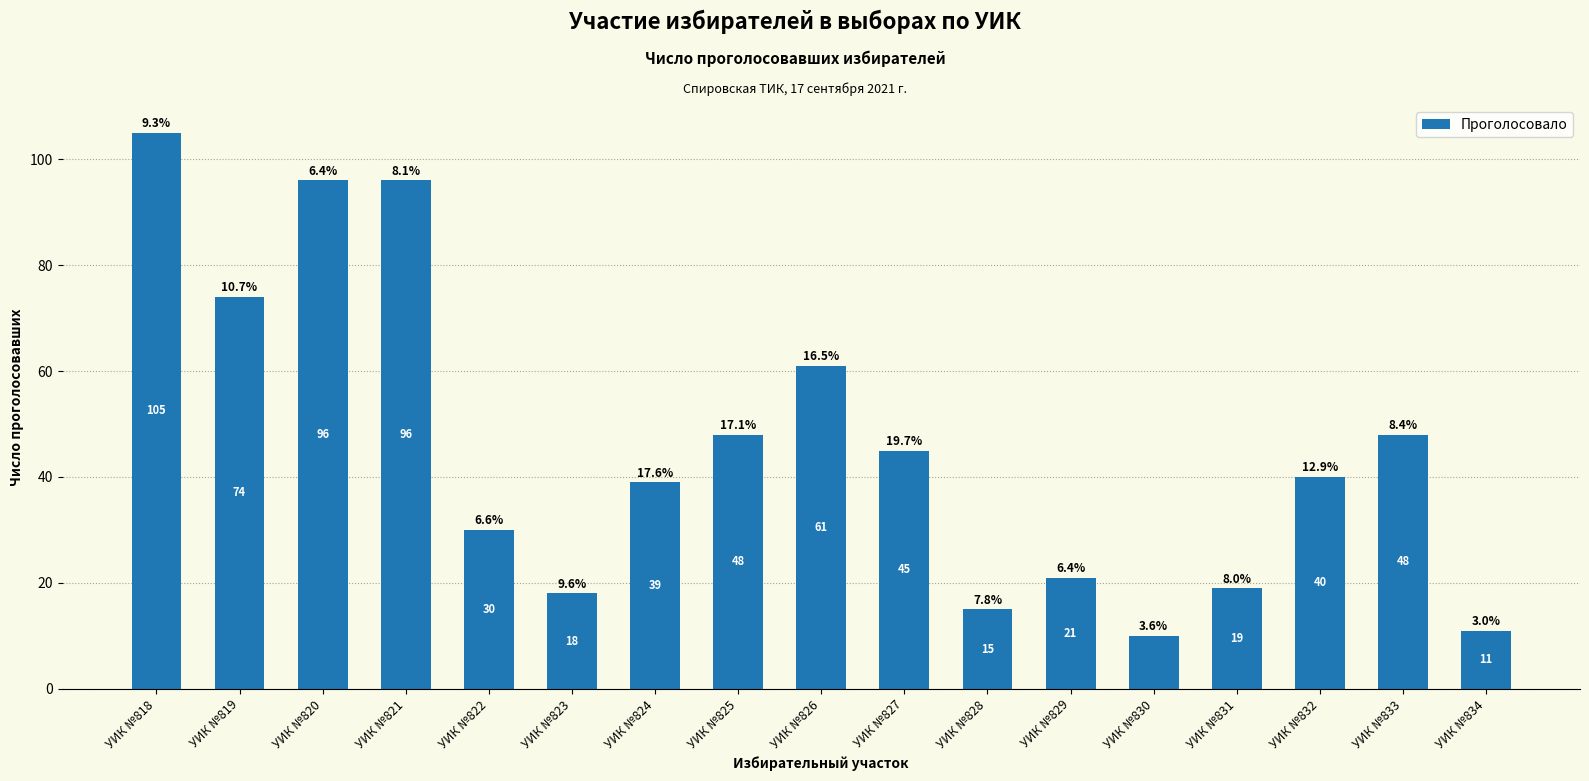

How many bars are there in total?

17